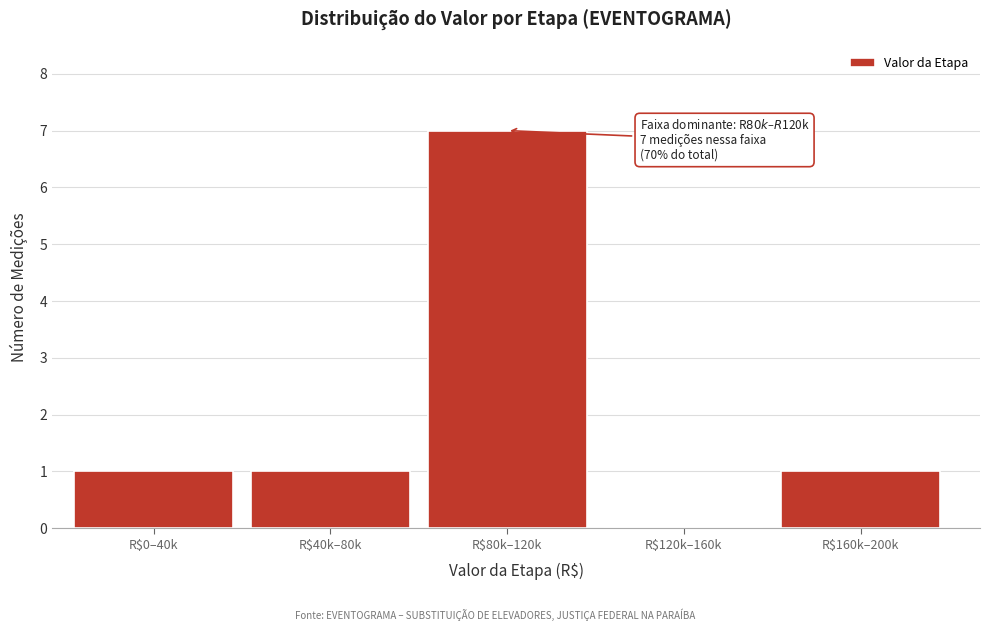

At which category does the chart reach its peak across all series?

R$80k–120k